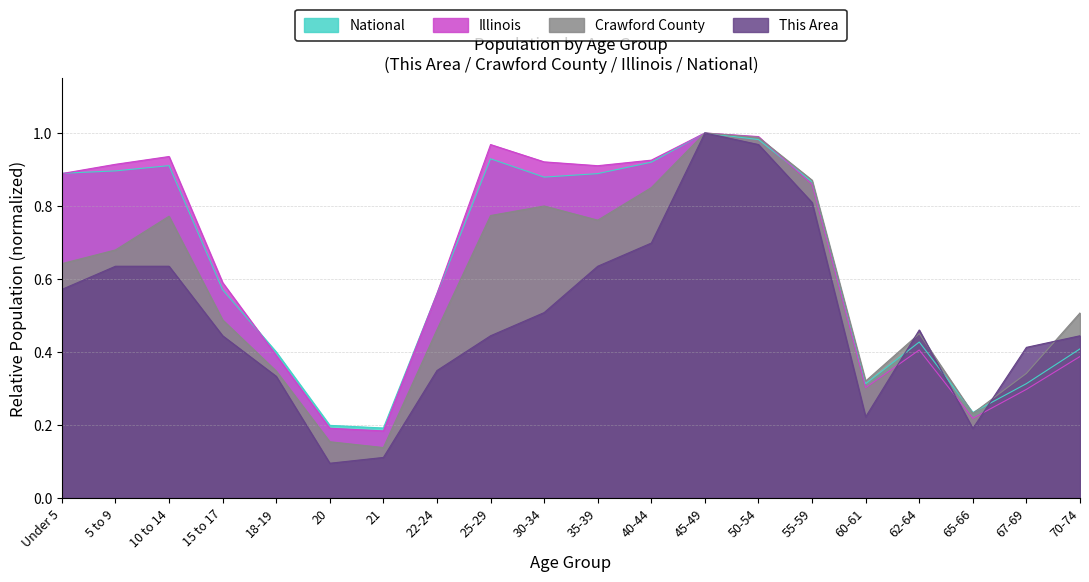

Where is the first local minimum for National?

21